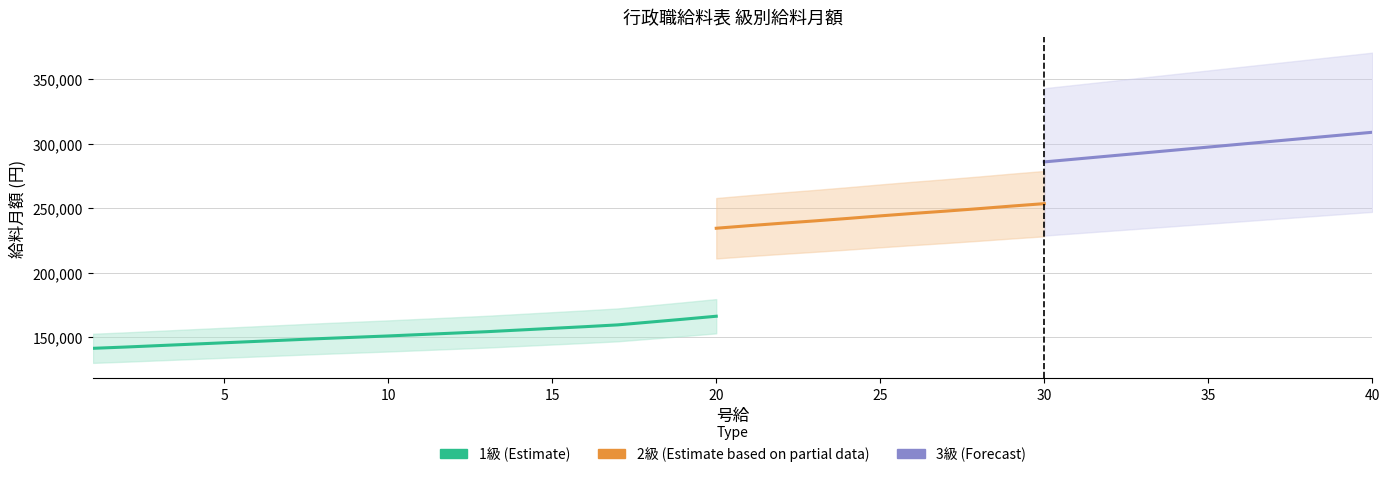

What is the value of the 2級 point at the 29th from the left?

251700